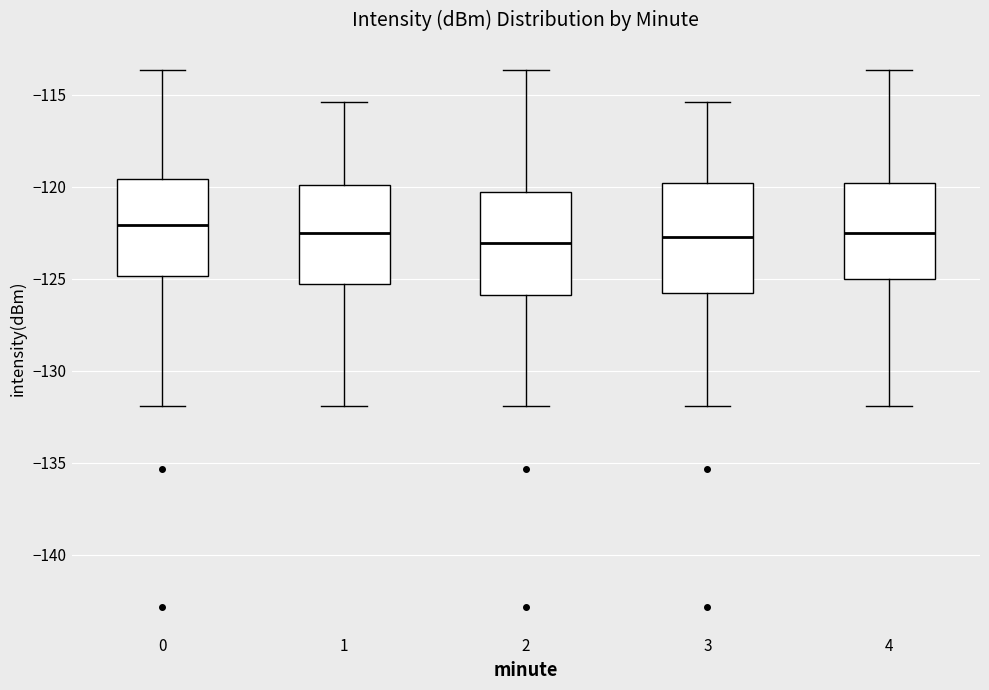

Reading left to right, read every box against the y-axis: the position of its median line, the range the box covers, and the ends of its whiskers. The values are not printed on the chart, so give them approximately, as read against the axis.

0: median -122.0, box -125.0 to -119.5, whiskers -132.0 to -113.5
1: median -122.5, box -125.5 to -120.0, whiskers -132.0 to -115.5
2: median -123.0, box -126.0 to -120.5, whiskers -132.0 to -113.5
3: median -122.5, box -126.0 to -120.0, whiskers -132.0 to -115.5
4: median -122.5, box -125.0 to -120.0, whiskers -132.0 to -113.5